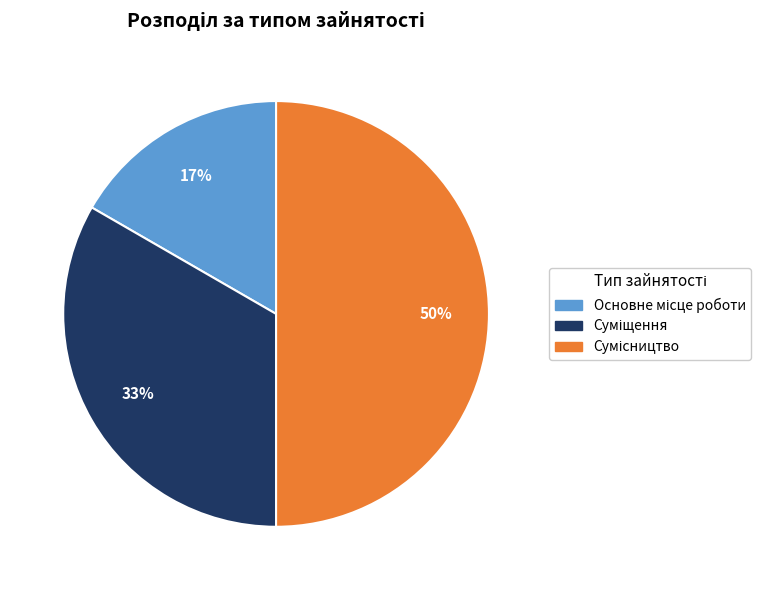

How many slices are in this pie chart?

3